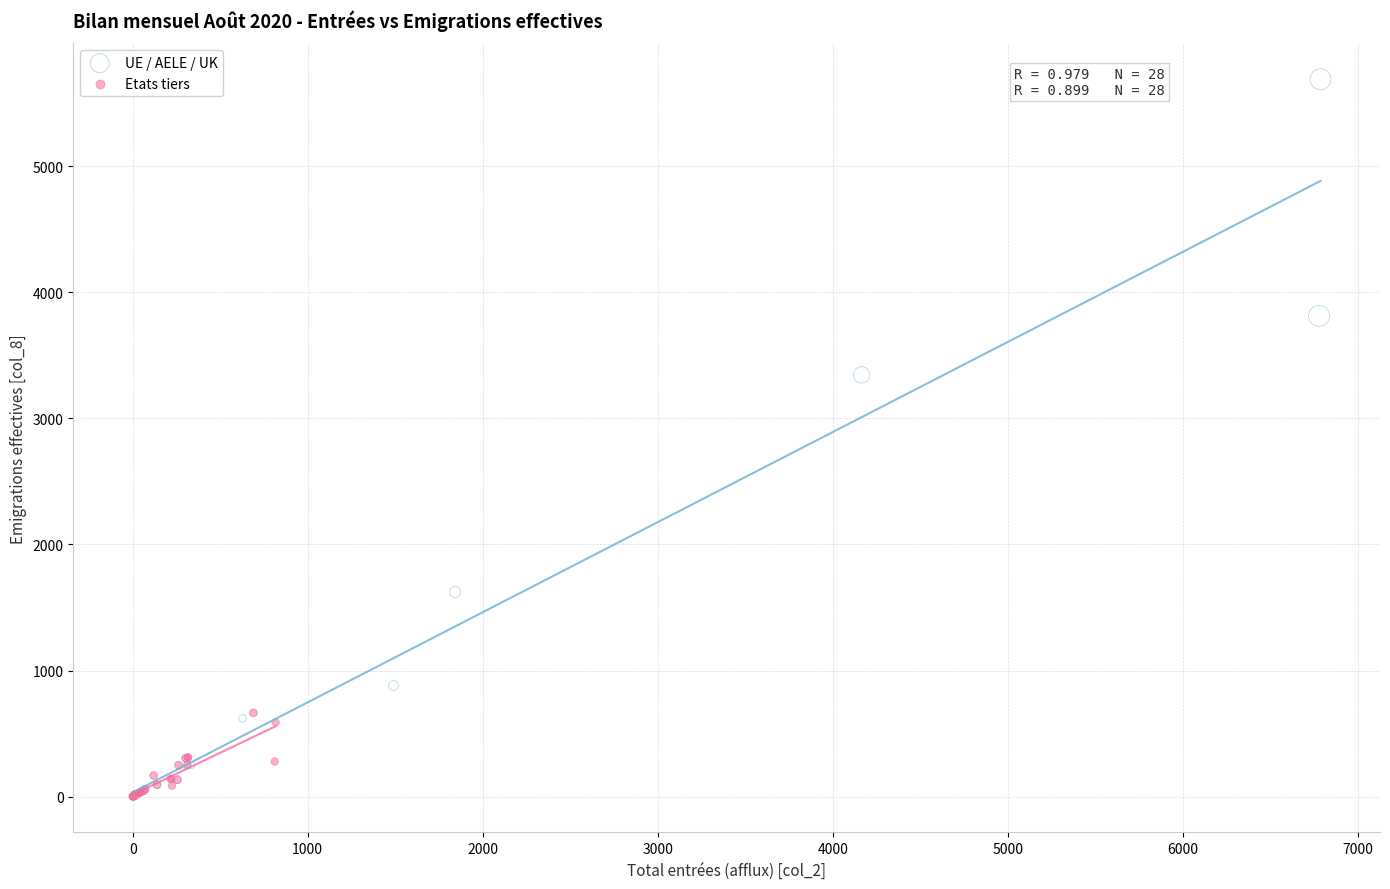

Which series contains the highest Y value?

UE / AELE / UK